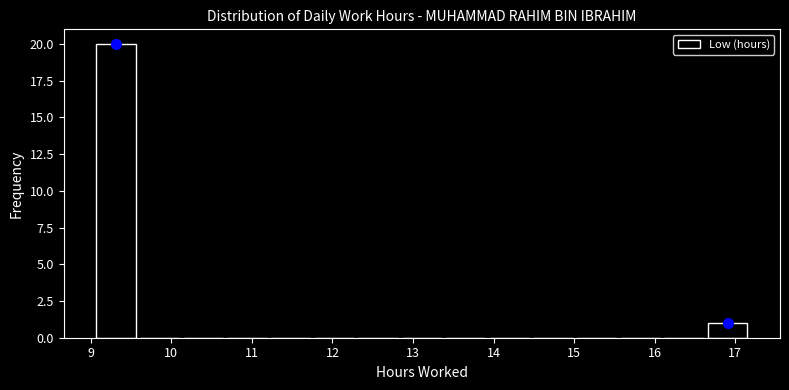

How tall is the bar that spans 16.6 to 17.2 on the x-axis? Neither the bar edges nor the heights are printed on the chart, so give them approximately, as read against the axes.

1